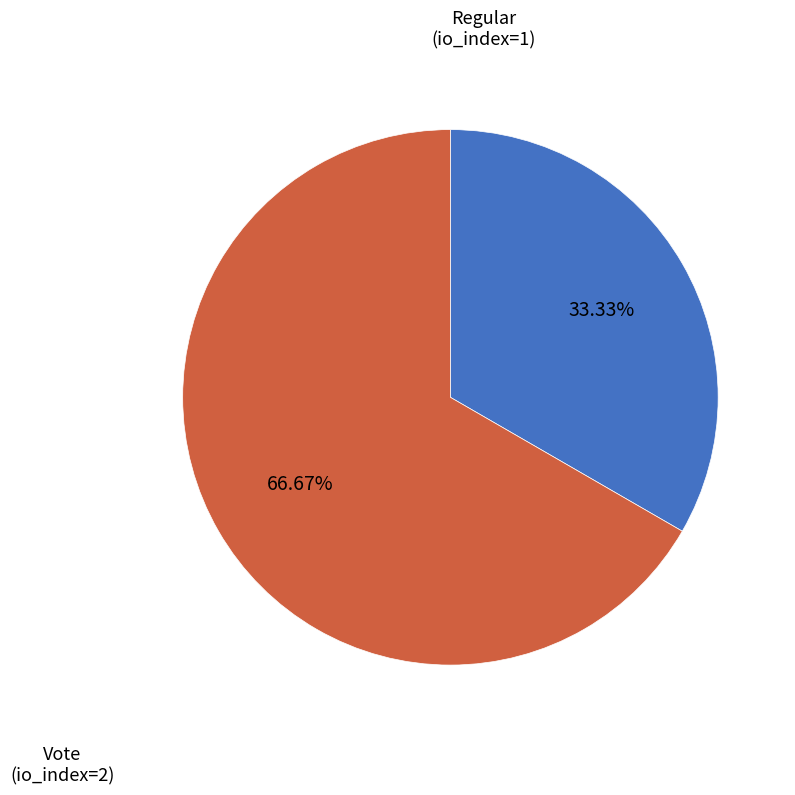

What is the largest slice in the pie chart?

Vote